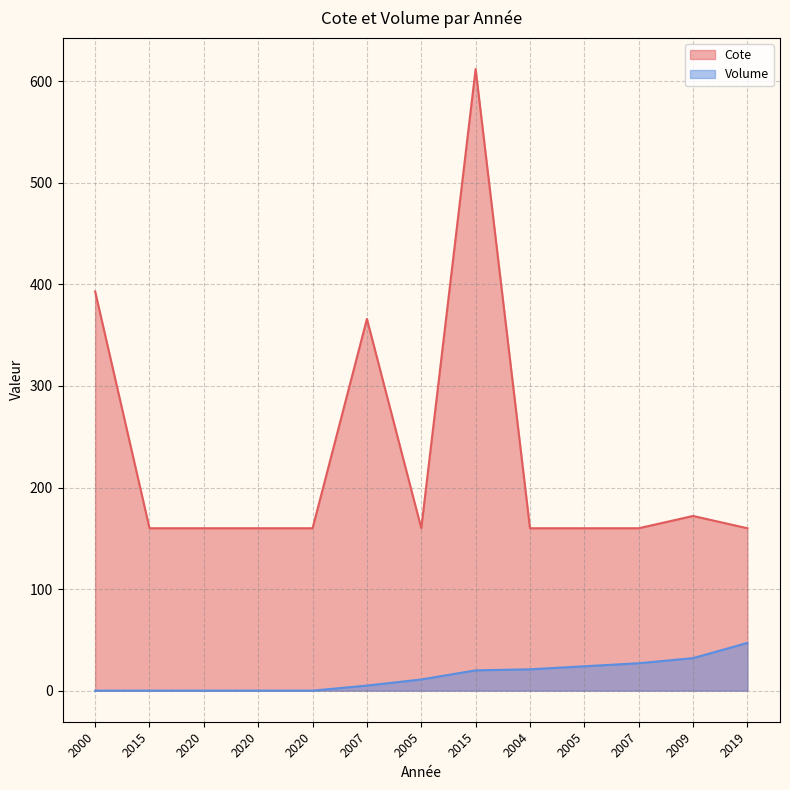

True or false: Volume has more than 0 points higher than both neighbors.

False